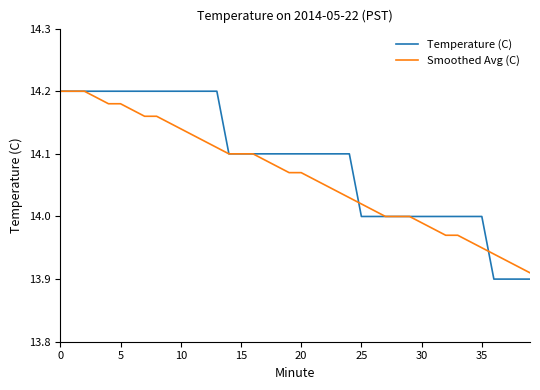

Which series has the largest total across all categories?

Temperature (C)